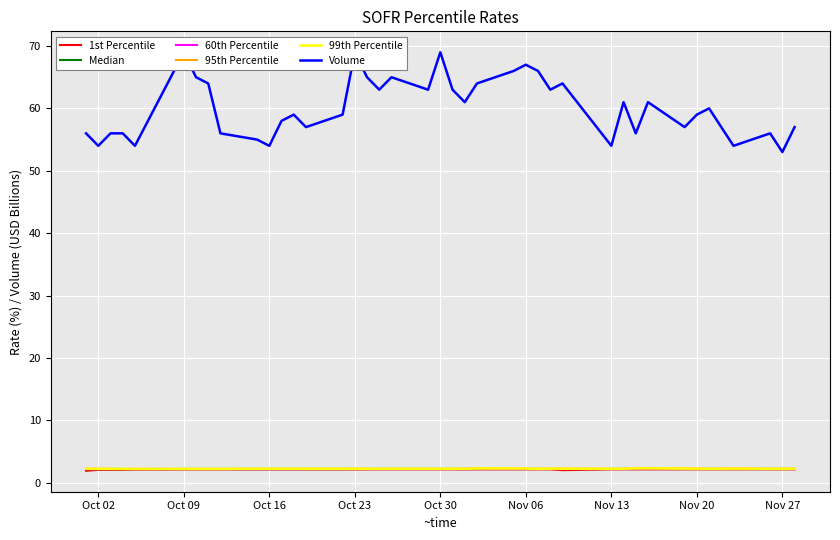

At how many categories does at least one series exceed 64?

9